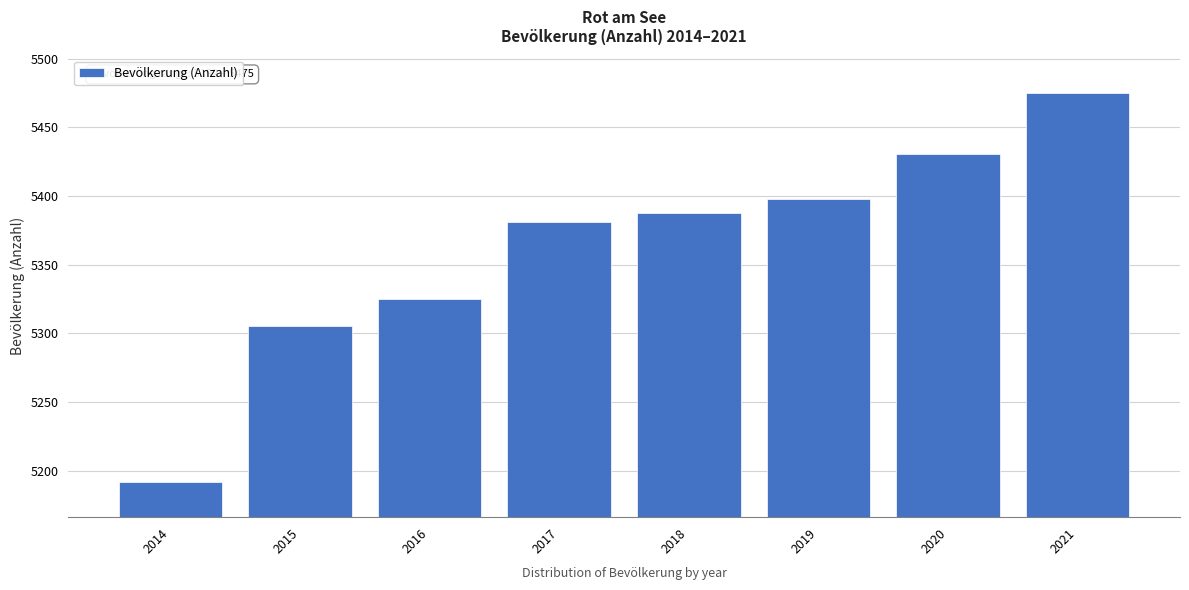

Reading left to right, list all the values displayed in this chart.

5192	5305	5325	5381	5388	5398	5431	5475